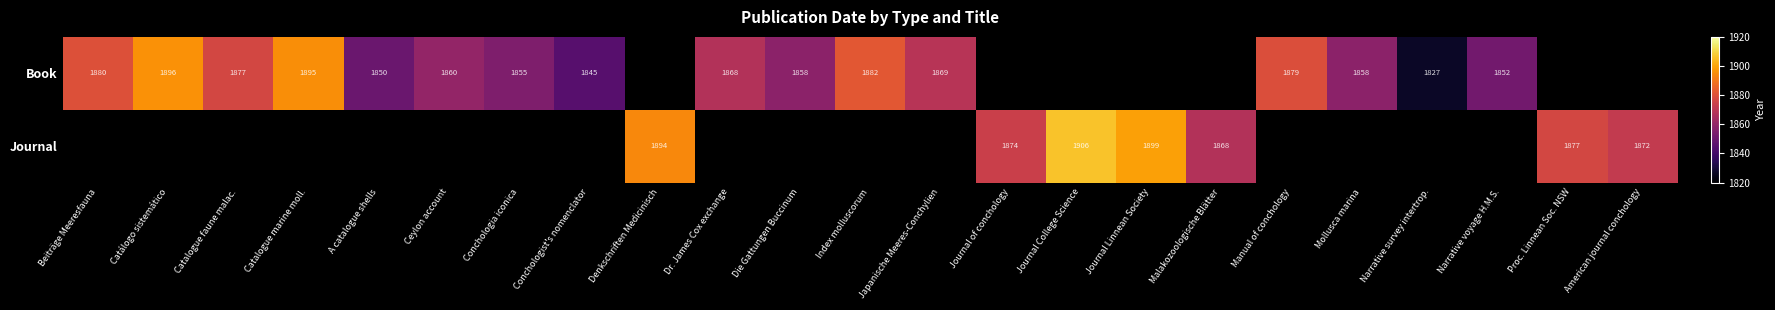

True or false: Book has a value of 1895 at Catalogue marine moll..

True